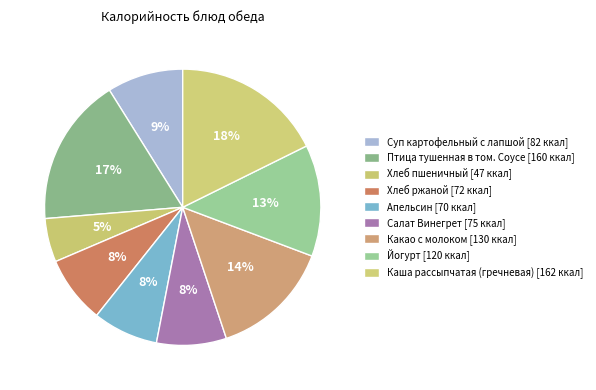

What percentage is NOT represented by Каша рассыпчатая (гречневая)?

82.3%